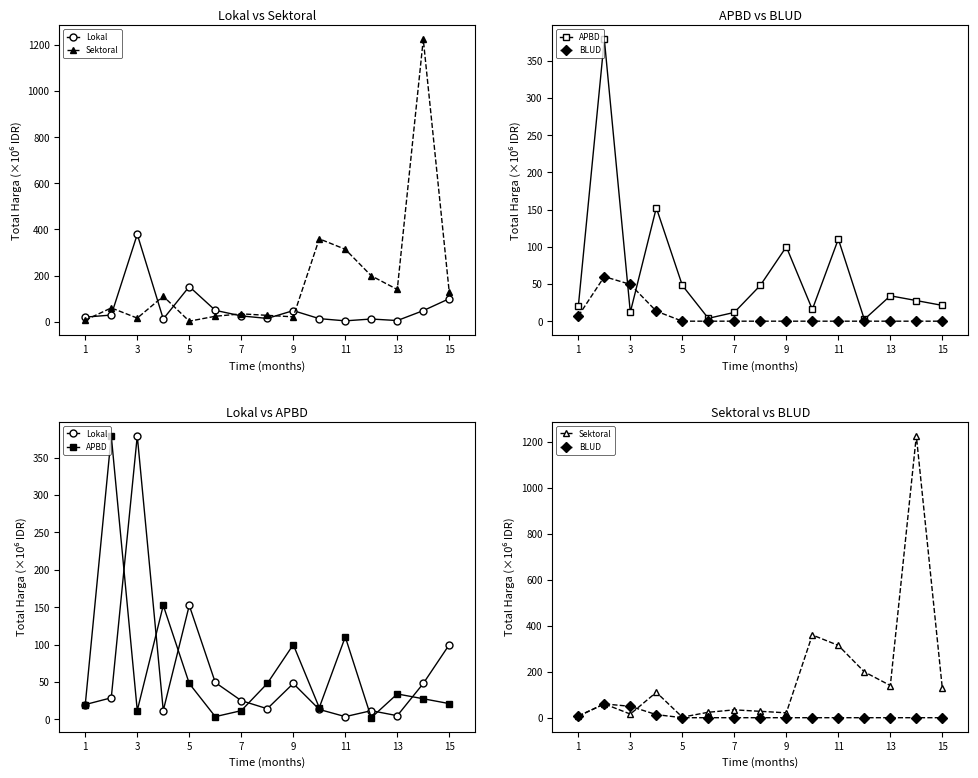

What is the difference between the second highest and second lowest values in the Lokal series?

147.4